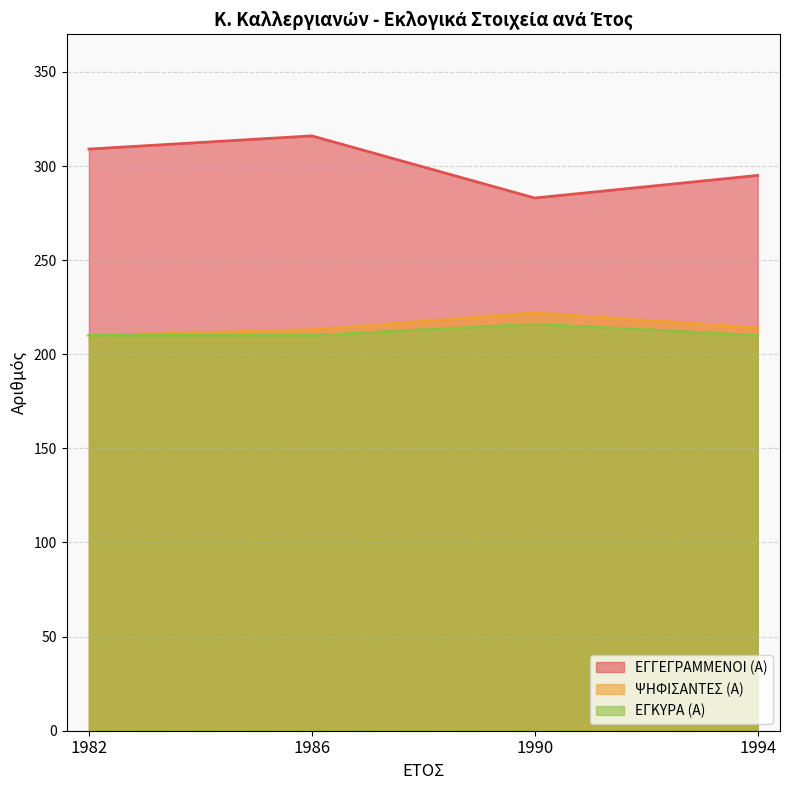

Rank the categories by ΕΓΓΕΓΡΑΜΜΕΝΟΙ (Α) value from highest to lowest.

1986, 1982, 1994, 1990